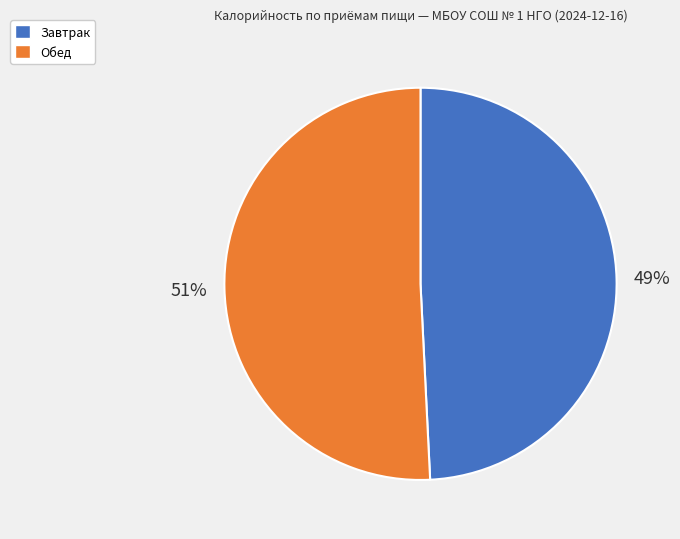

To the nearest percent, what percentage of the pie is Завтрак?

49%